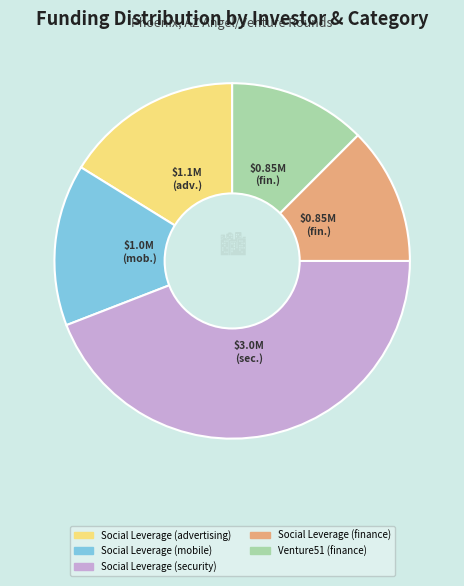

What is the largest slice in the pie chart?

Social Leverage (security)